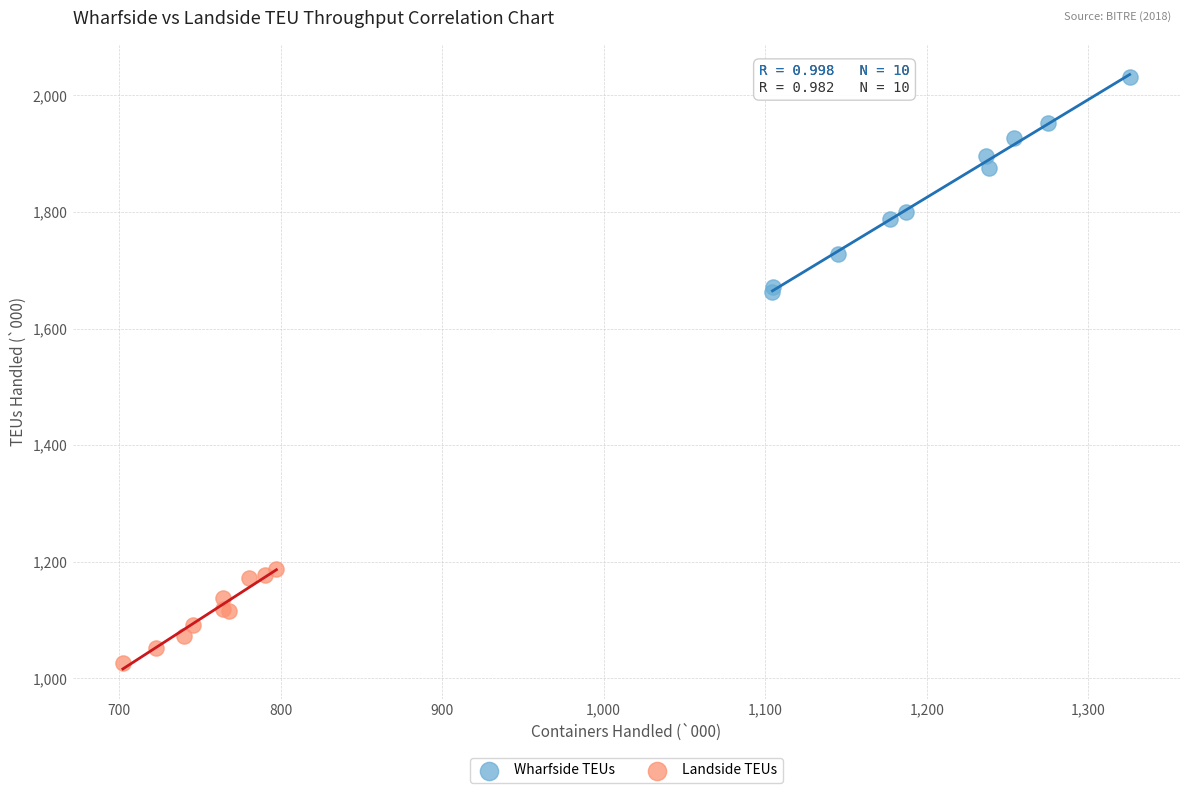

Which series has the widest spread of Y values?

Wharfside TEUs